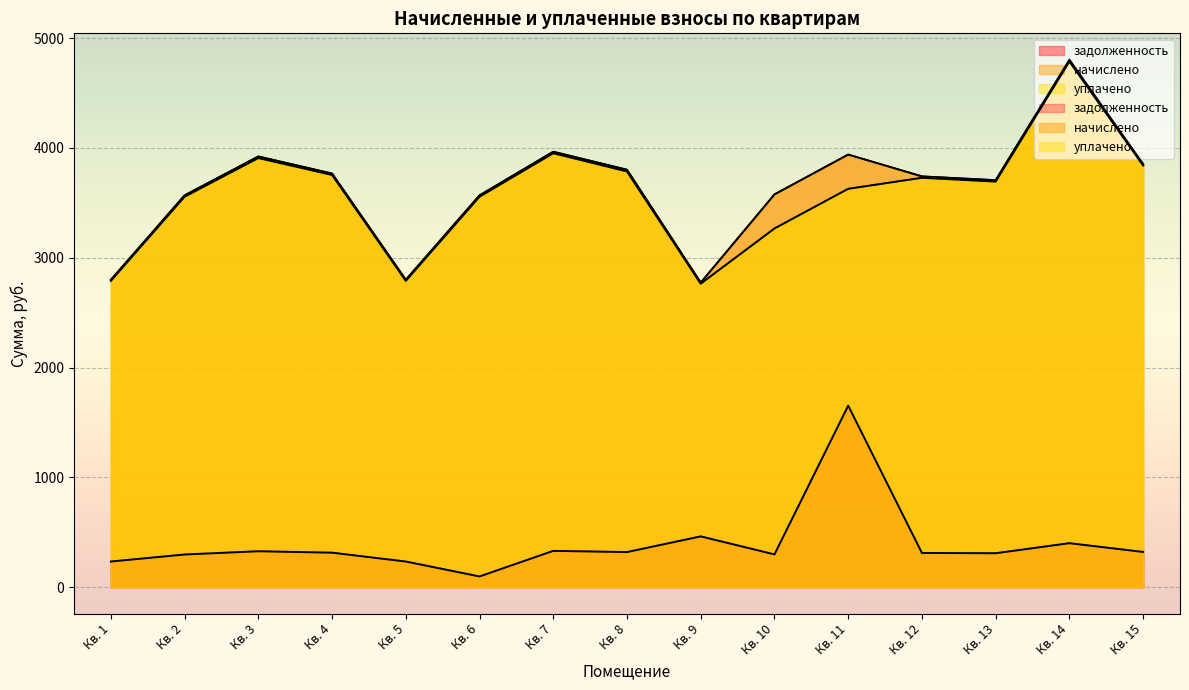

The начислено series shows 1549.5 at Кв. 9. True or false?

False